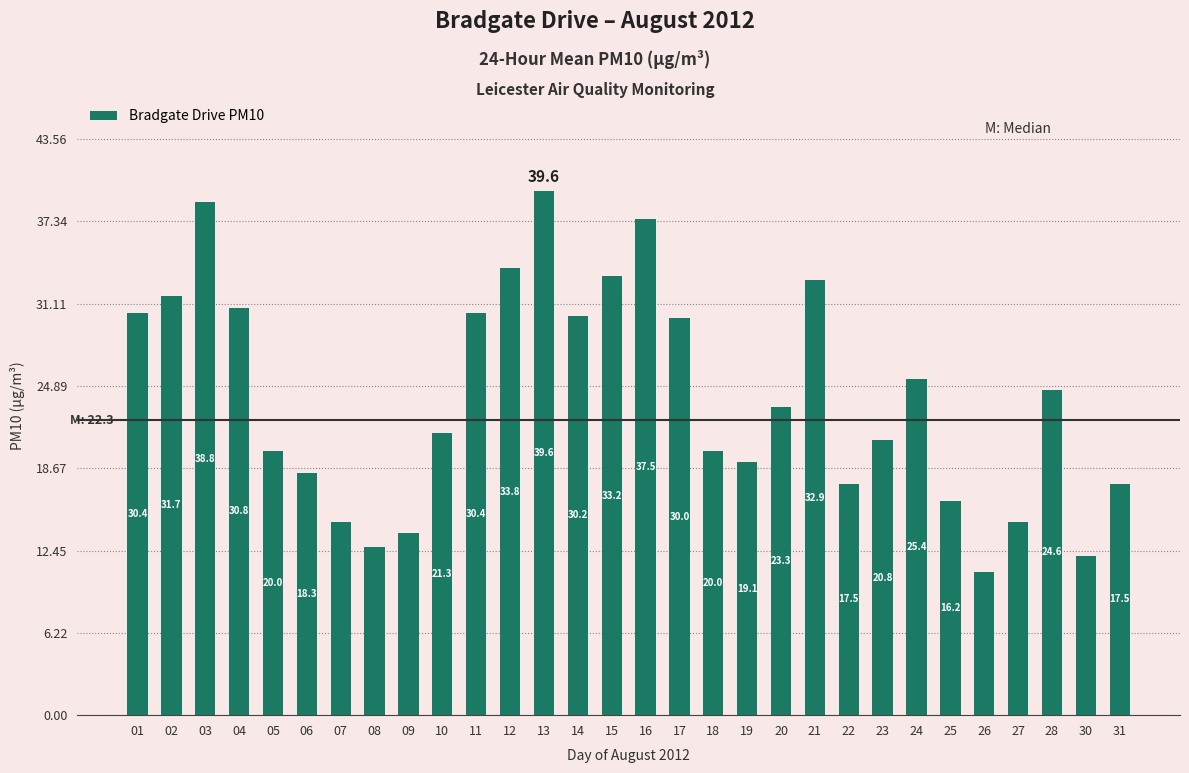

Which has a higher value, 15 or 19?

15